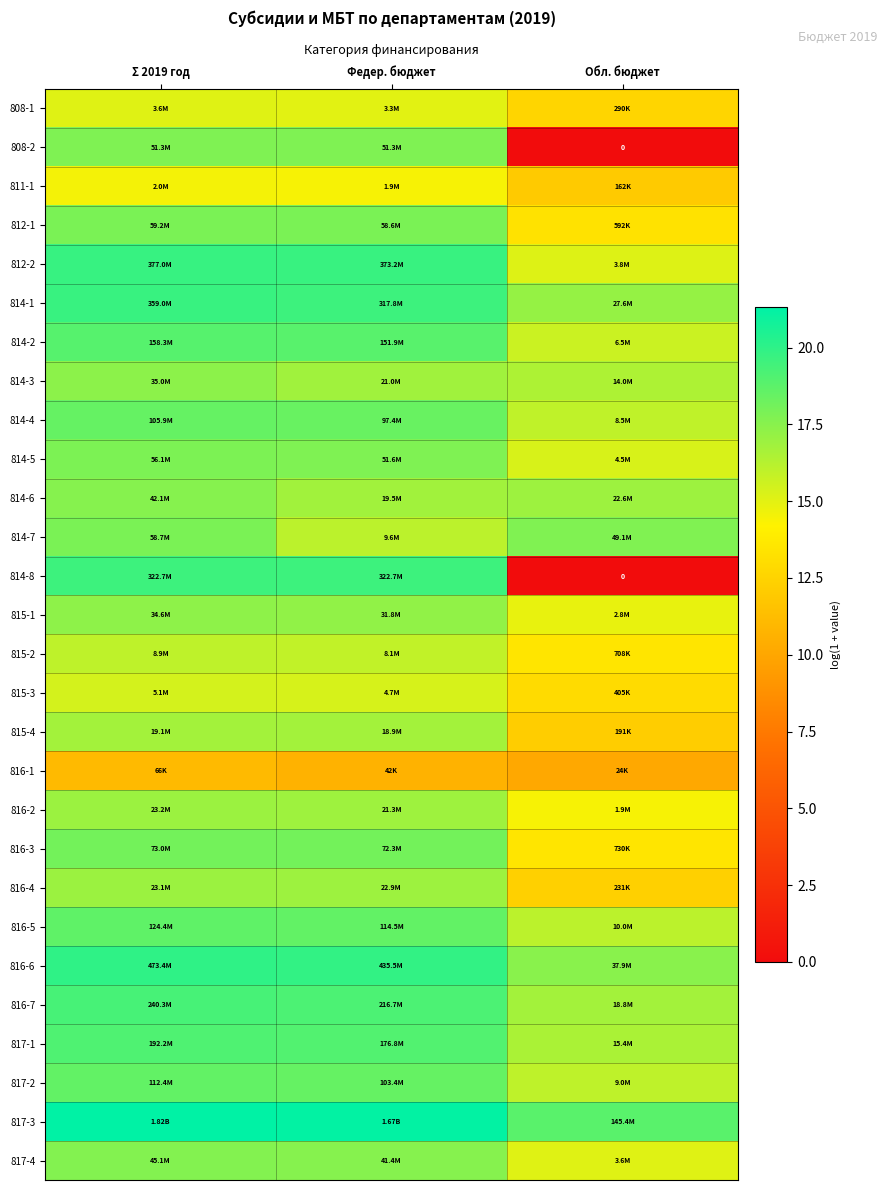

List the labels in order of 814-1 value, largest first.

Σ 2019 год, Федер. бюджет, Обл. бюджет